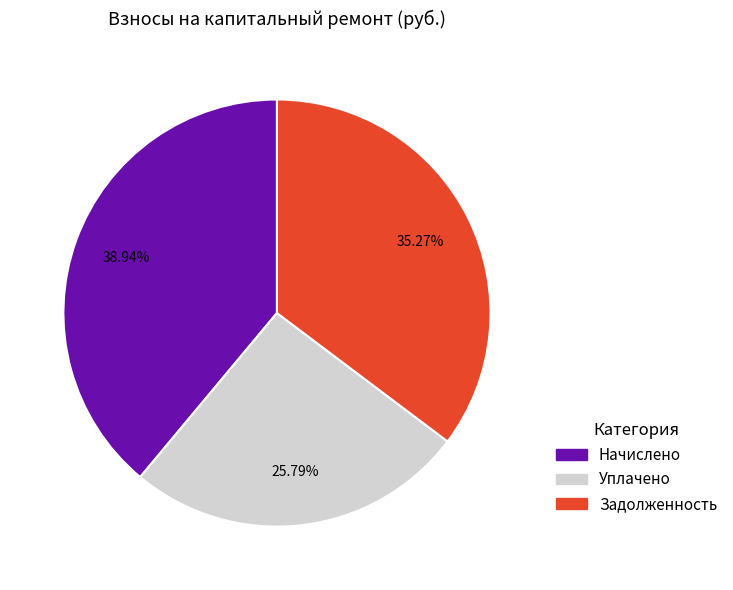

Which has a higher value, Задолженность or Уплачено?

Задолженность